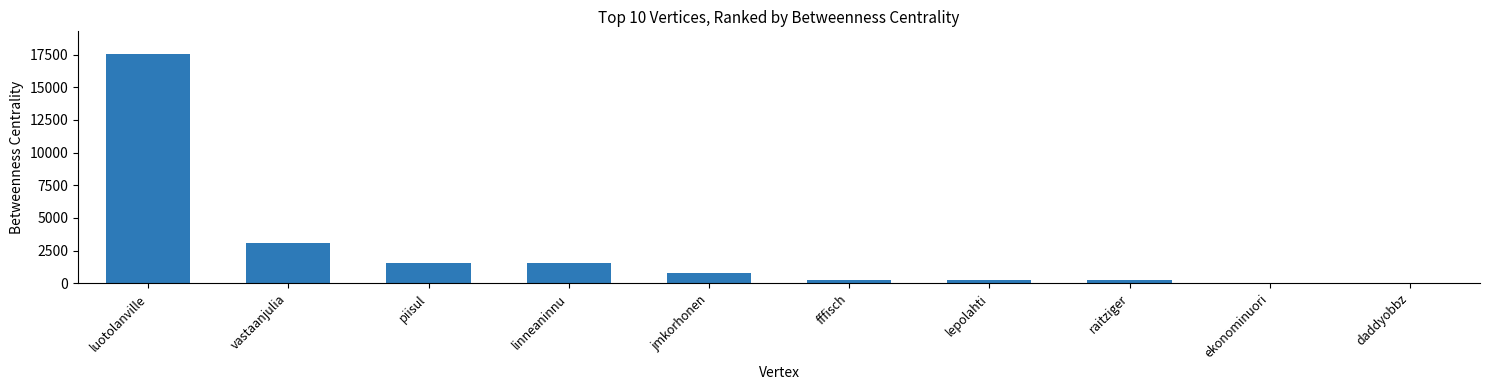

Are the bars horizontal?

No